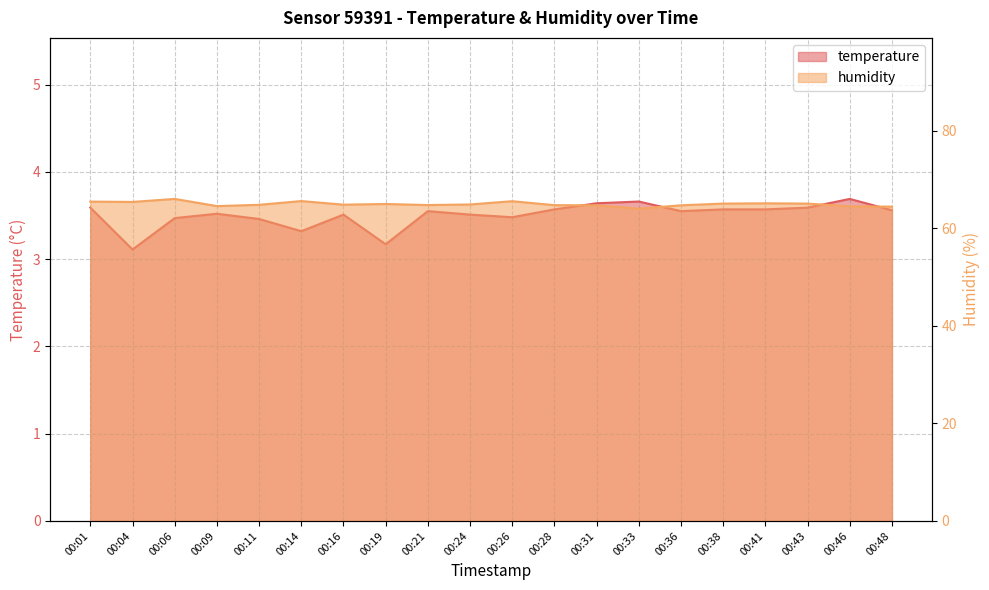

How many interior local valleys does the humidity series have?

5